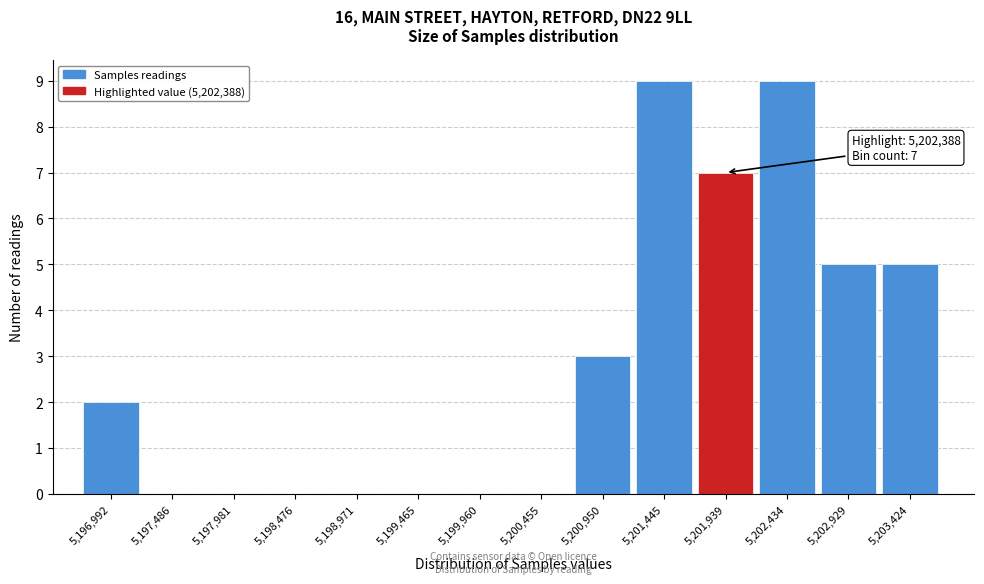

Reading left to right, list all the values displayed in this chart.

5,196,992=2	5,197,486=0	5,197,981=0	5,198,476=0	5,198,971=0	5,199,465=0	5,199,960=0	5,200,455=0	5,200,950=3	5,201,445=9	5,201,939=7	5,202,434=9	5,202,929=5	5,203,424=5